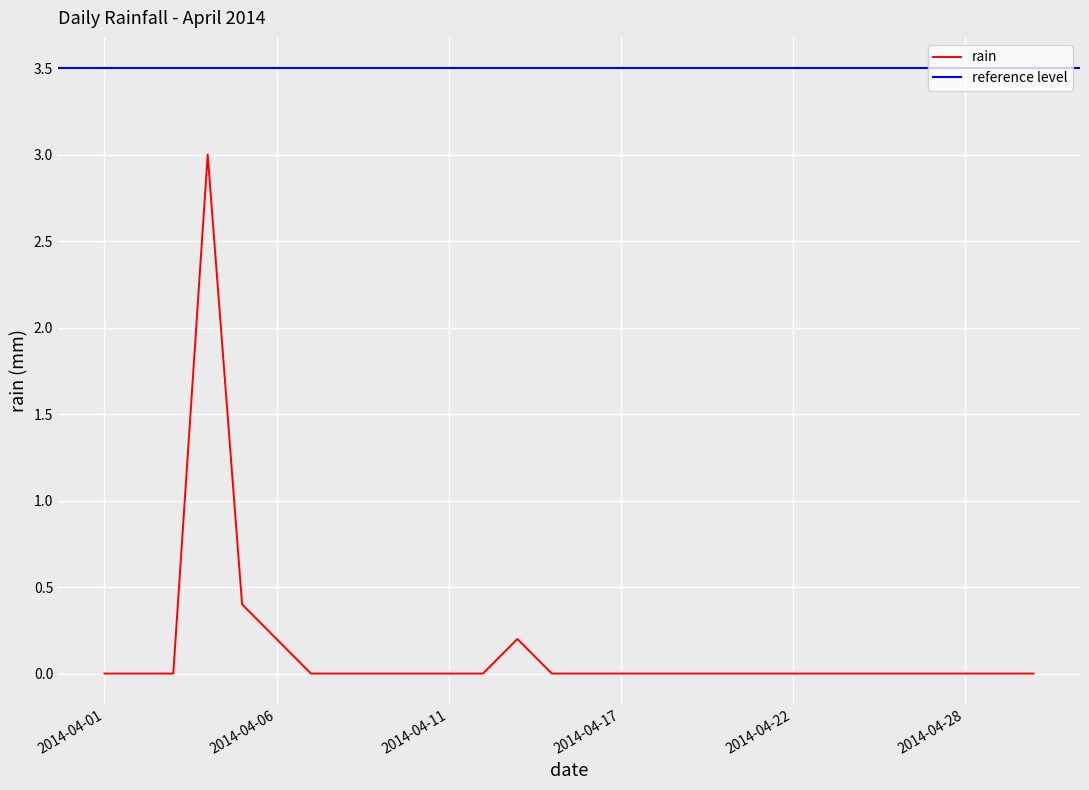

List the labels in order of value, largest first.

2014-04-04, 2014-04-05, 2014-04-06, 2014-04-14, 2014-04-01, 2014-04-02, 2014-04-03, 2014-04-07, 2014-04-08, 2014-04-09, 2014-04-10, 2014-04-11, 2014-04-12, 2014-04-15, 2014-04-16, 2014-04-17, 2014-04-18, 2014-04-19, 2014-04-20, 2014-04-21, 2014-04-22, 2014-04-23, 2014-04-24, 2014-04-25, 2014-04-26, 2014-04-28, 2014-04-29, 2014-04-30